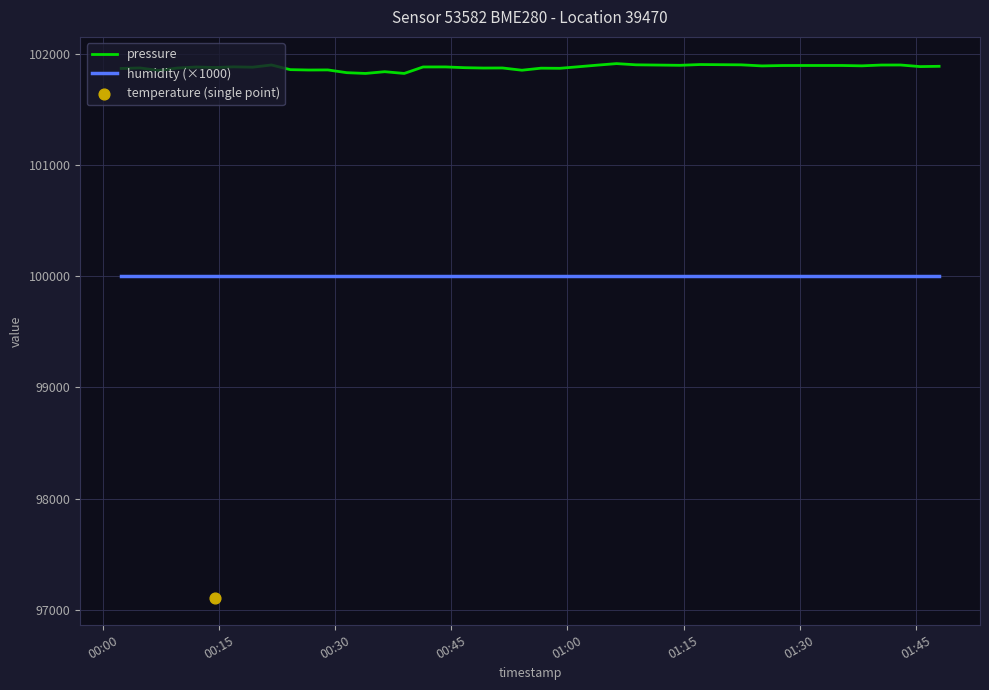

Which series reaches the minimum Y coordinate?

humidity (×1000)